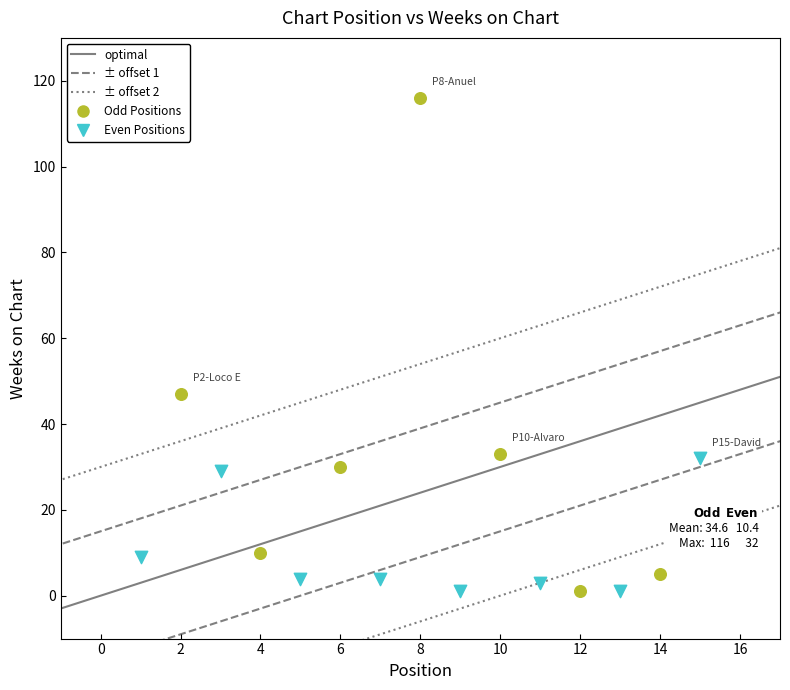

Which series contains the highest Y value?

Odd Positions